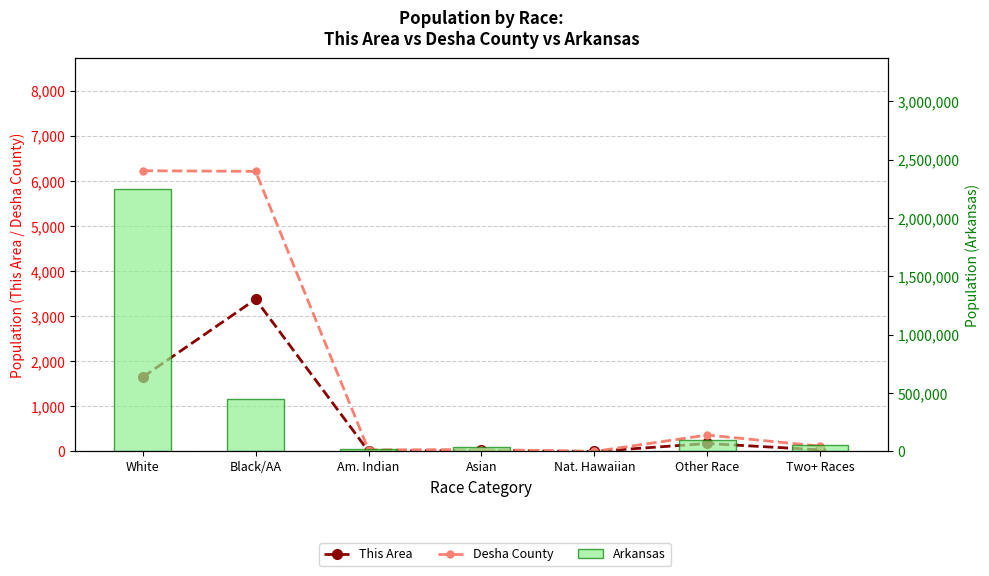

What are all the series names shown in the legend?

This Area, Desha County, Arkansas